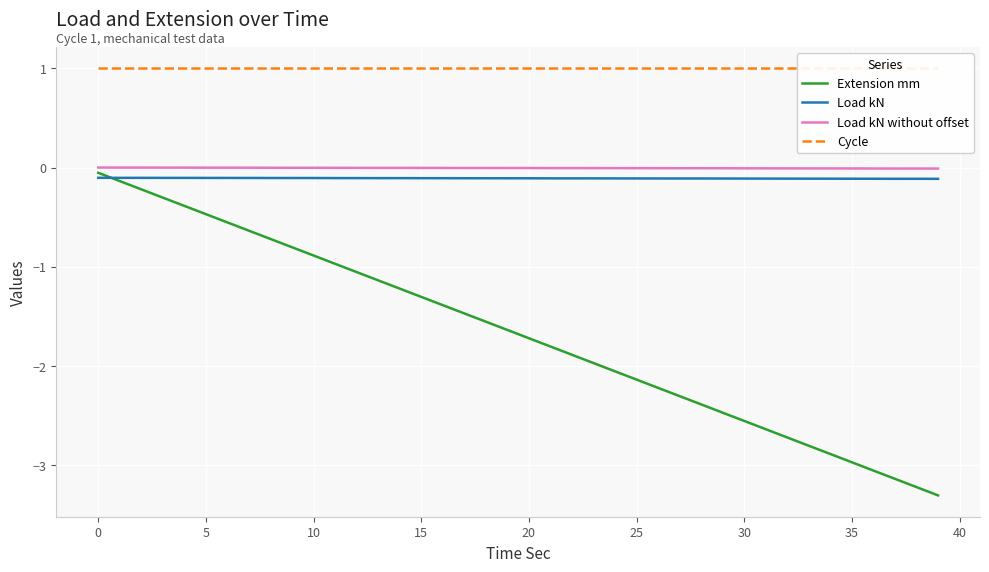

True or false: Cycle and Load kN without offset cross at least once.

False